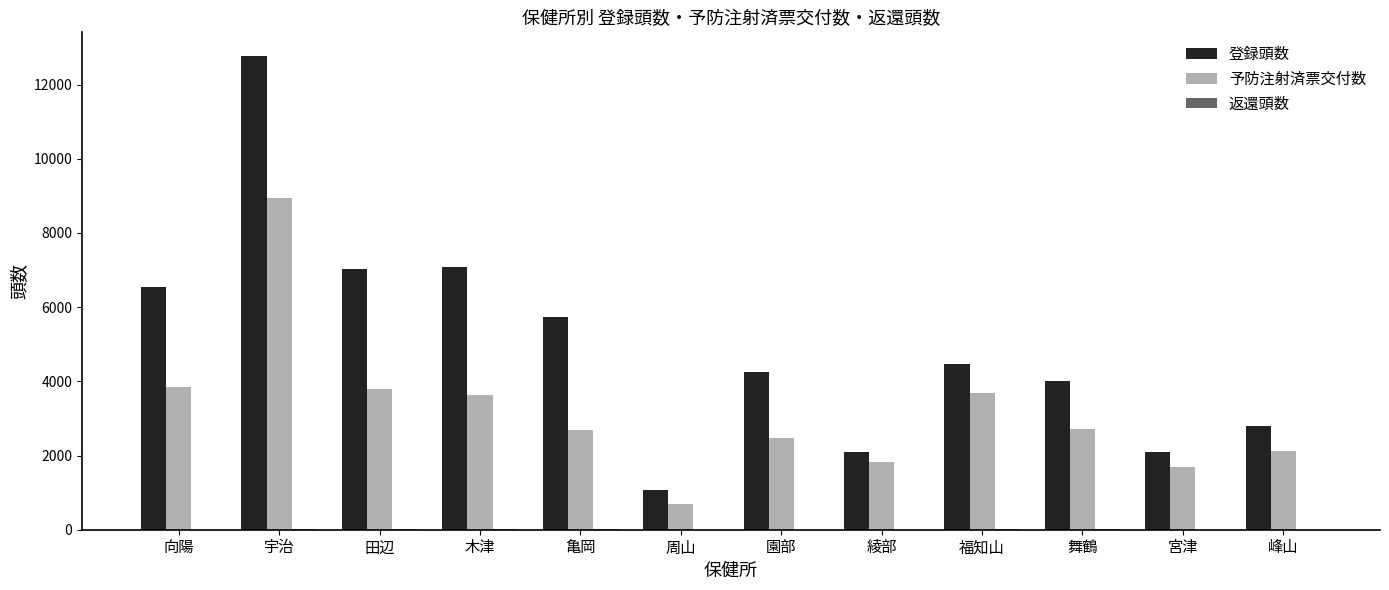

What is the total value across all series at 亀岡?

8439